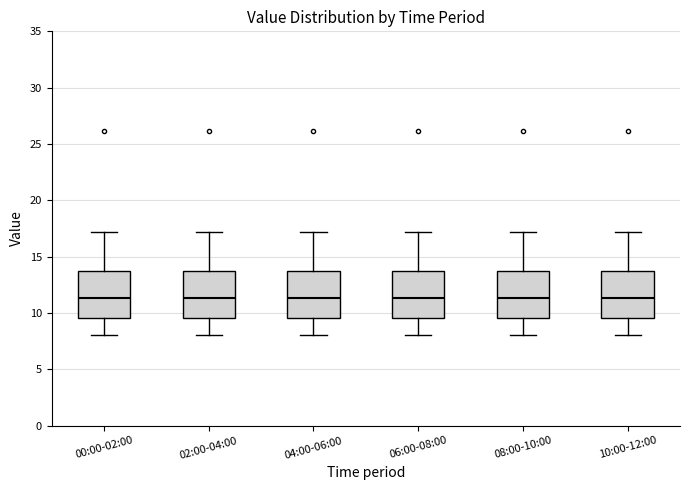

Where does the lower whisker of the box for 10:00-12:00 end on the y-axis? The values are not printed on the chart, so give them approximately, as read against the axis.

8.0